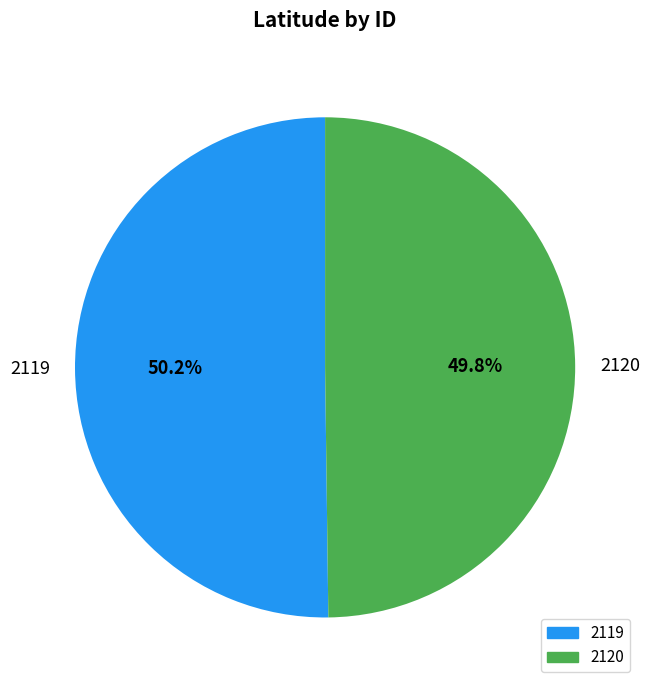

Does any single category account for the majority?

Yes